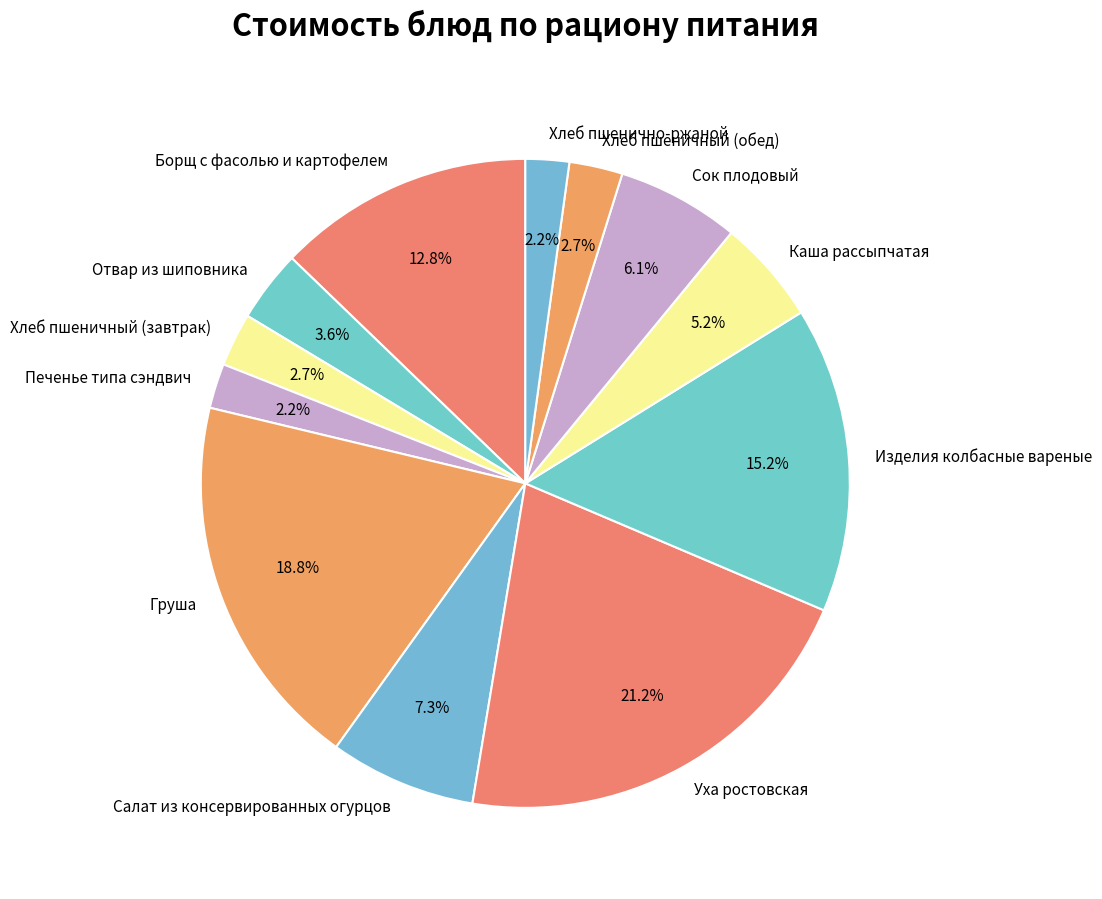

To the nearest percent, what portion does Салат из консервированных огурцов represent?

7%